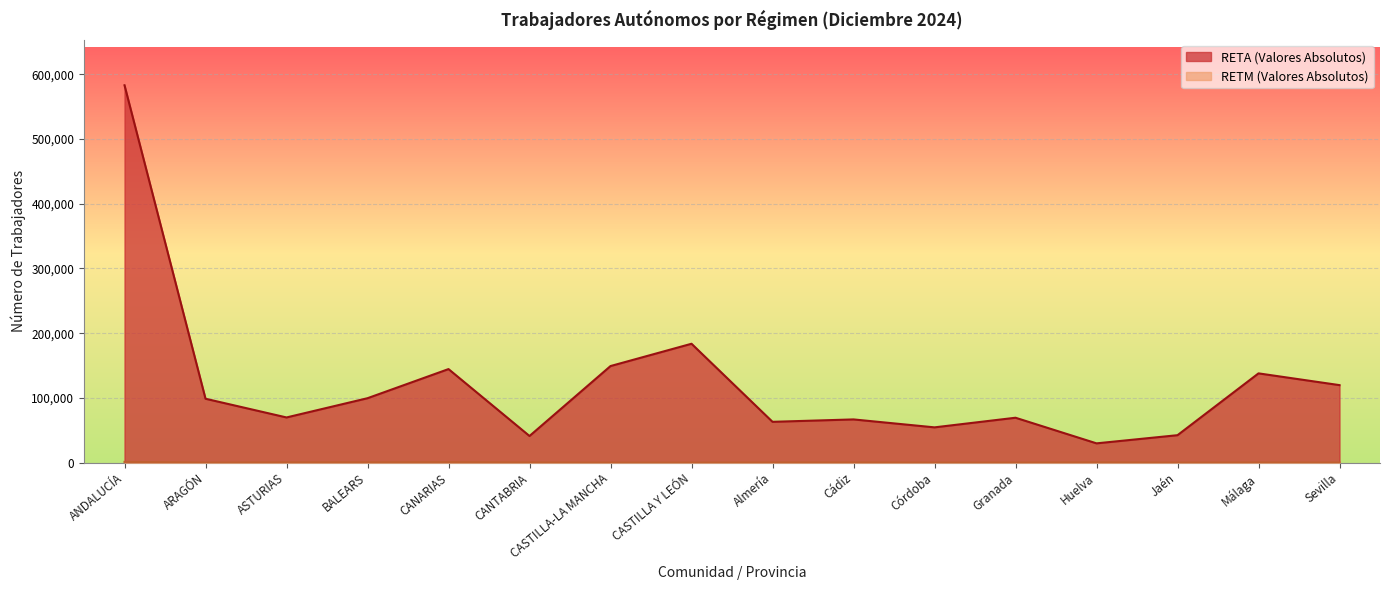

What are all the series names shown in the legend?

RETA (Valores Absolutos), RETM (Valores Absolutos)